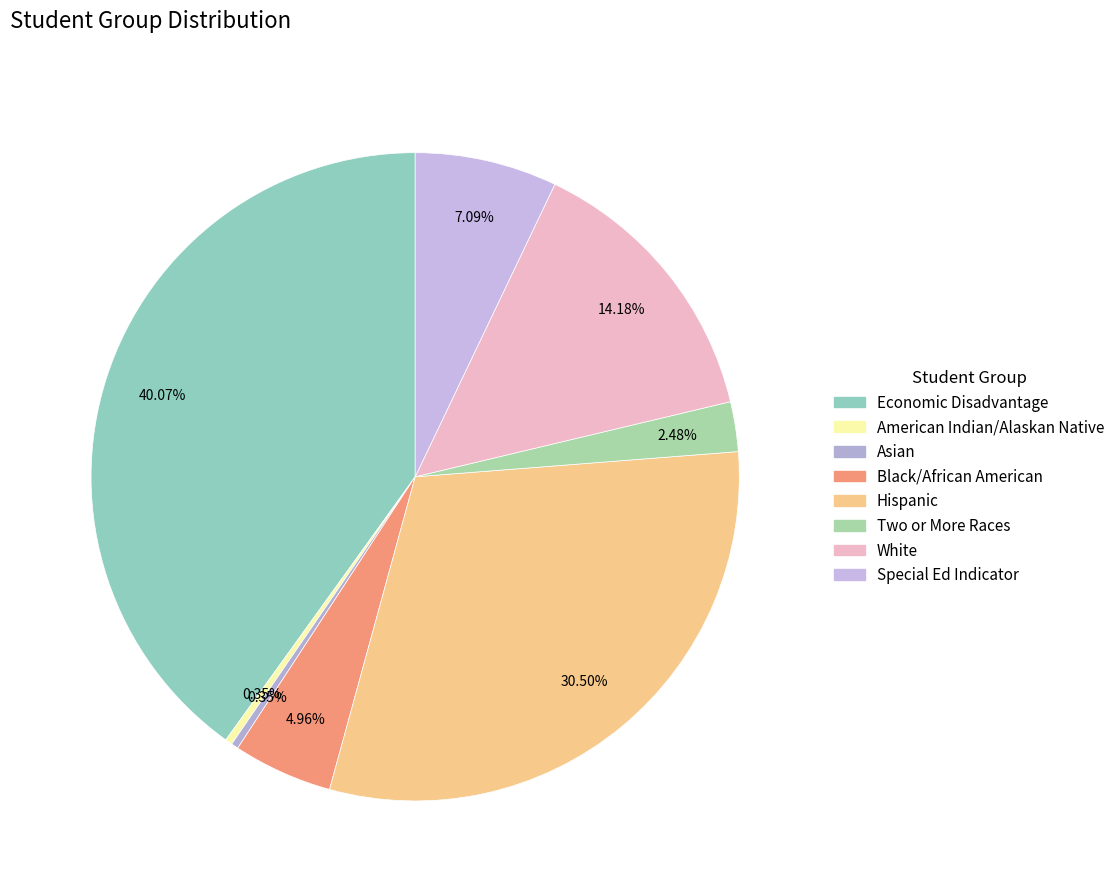

Which slice is the smallest?

American Indian/Alaskan Native